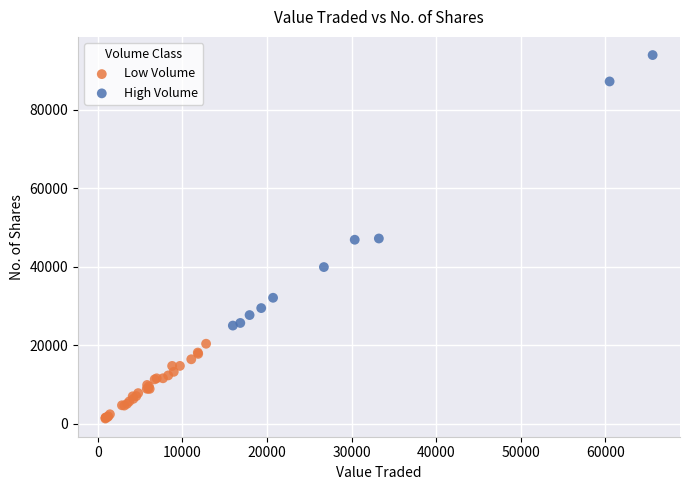

Which series has the widest spread of Y values?

High Volume